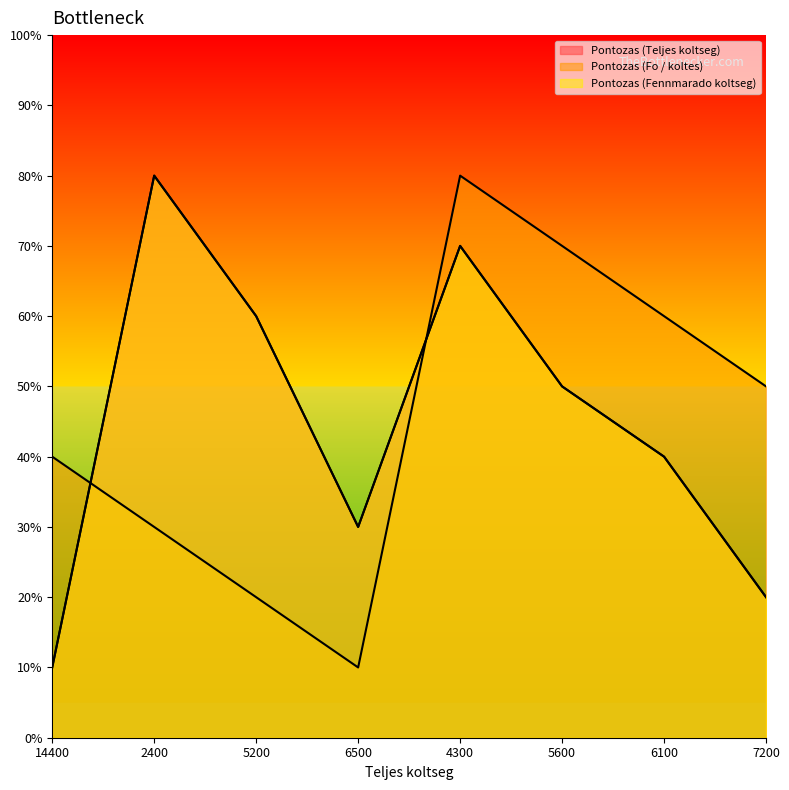

What is the maximum value shown in the chart?

8